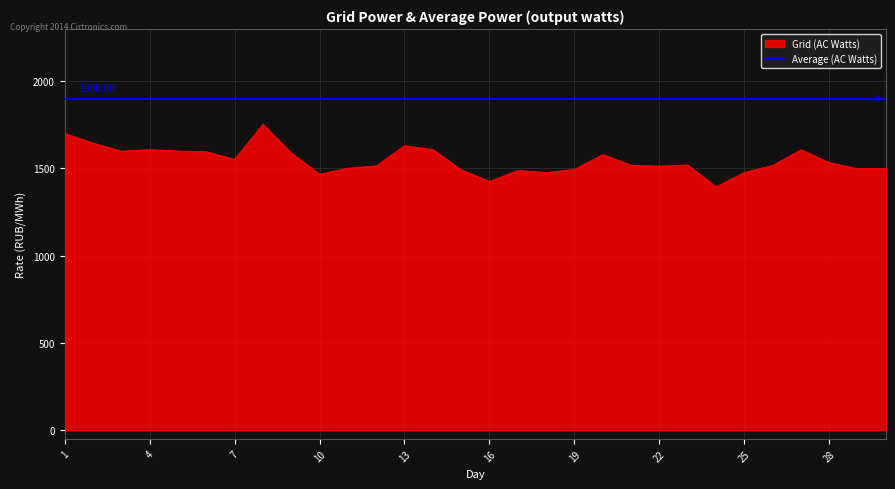

Which series has the largest total across all categories?

Average (AC Watts)